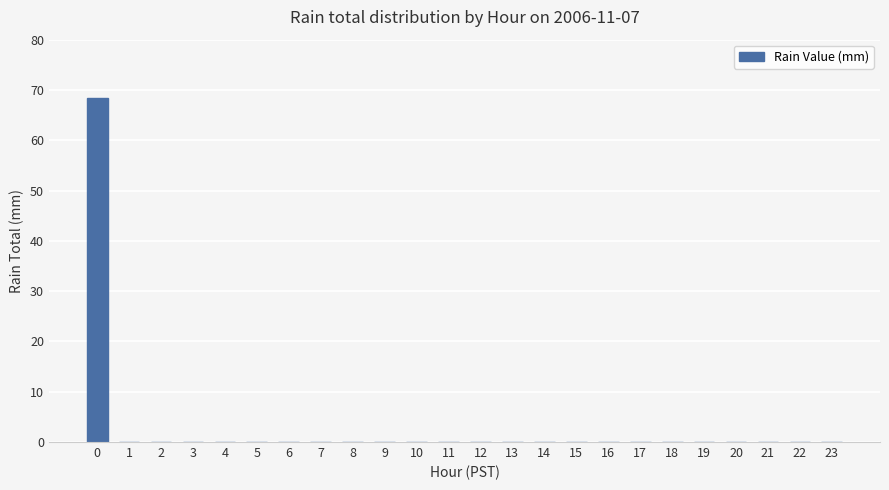

What is the sum of all values?

68.3